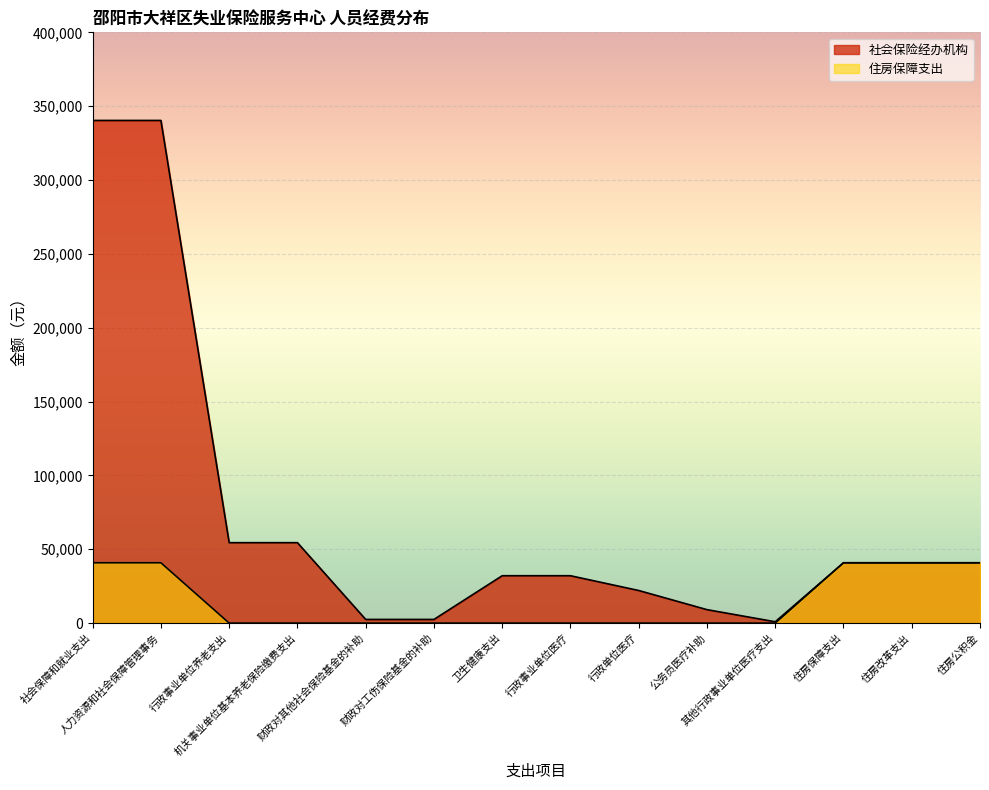

At 公务员医疗补助, list the series in order from smallest to largest.

住房保障支出, 社会保险经办机构